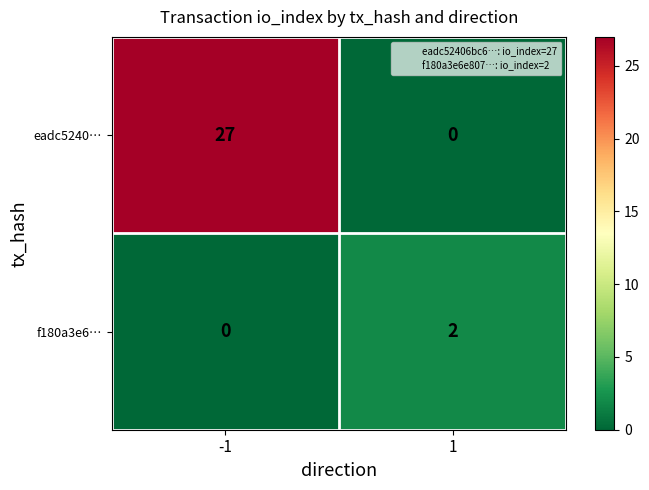

Read the eadc5240… value at -1.

27